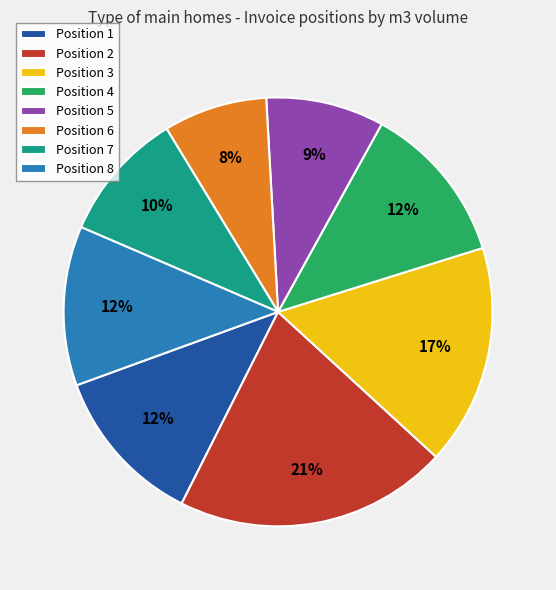

To the nearest percent, what portion does Position 4 represent?

12%